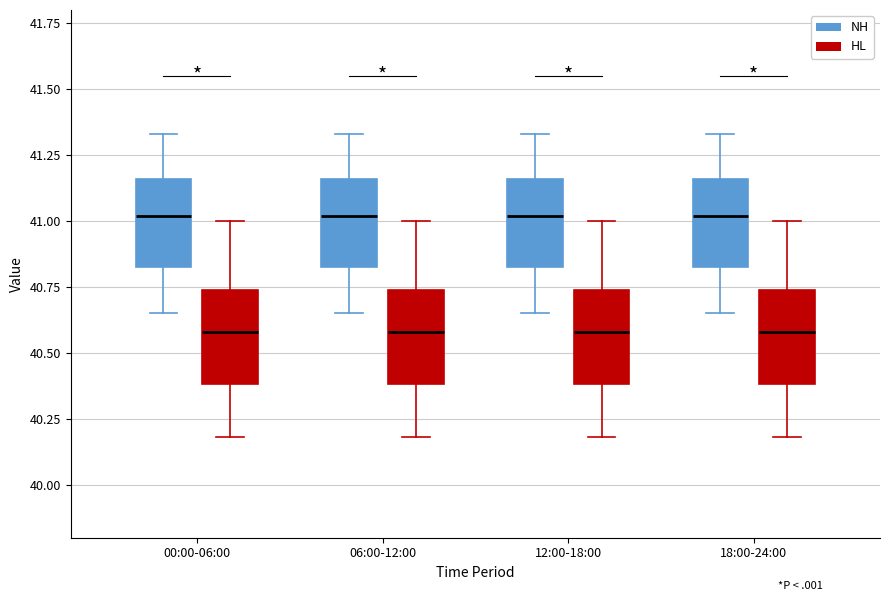

Where is the lower edge of the box for 06:00-12:00 (NH) on the y-axis? The values are not printed on the chart, so give them approximately, as read against the axis.

40.85